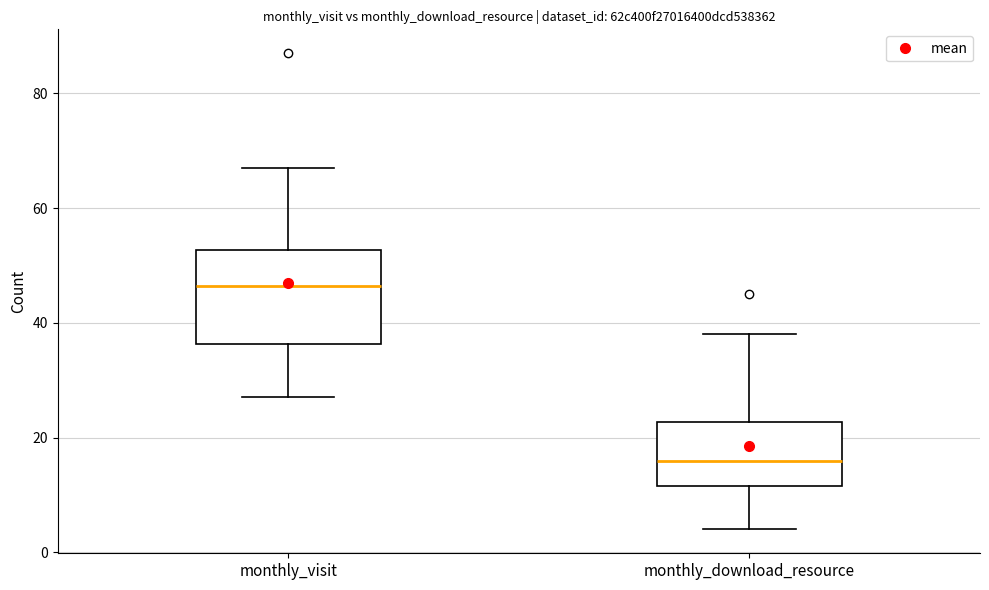

Reading left to right, transcribe this box plot: for each box, give where its median line is, the range the box spans, and where its two whiskers end, as read against the y-axis. The values are not printed on the chart, so give them approximately, as read against the axis.

monthly_visit: median 46, box 36 to 52, whiskers 28 to 68
monthly_download_resource: median 16, box 12 to 22, whiskers 4 to 38